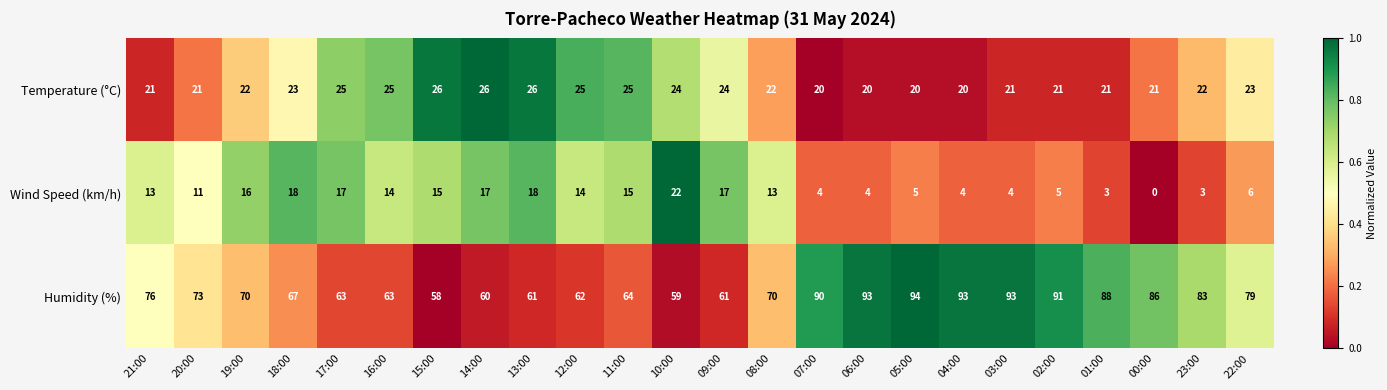

At how many categories does at least one series exceed 0?

24